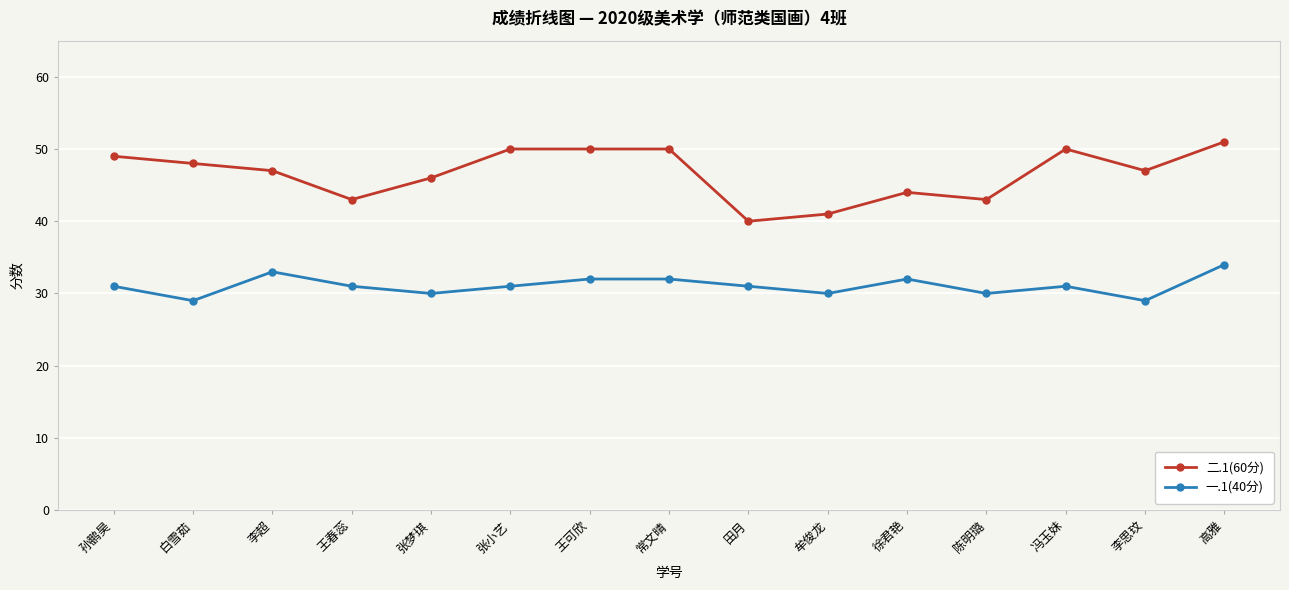

True or false: 二.1(60分) has a value of 51 at 高雅.

True